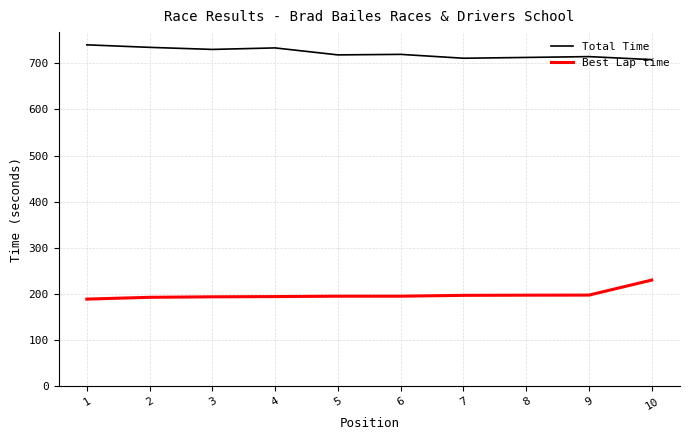

What is the average value of the Best Lap time series?

198.3